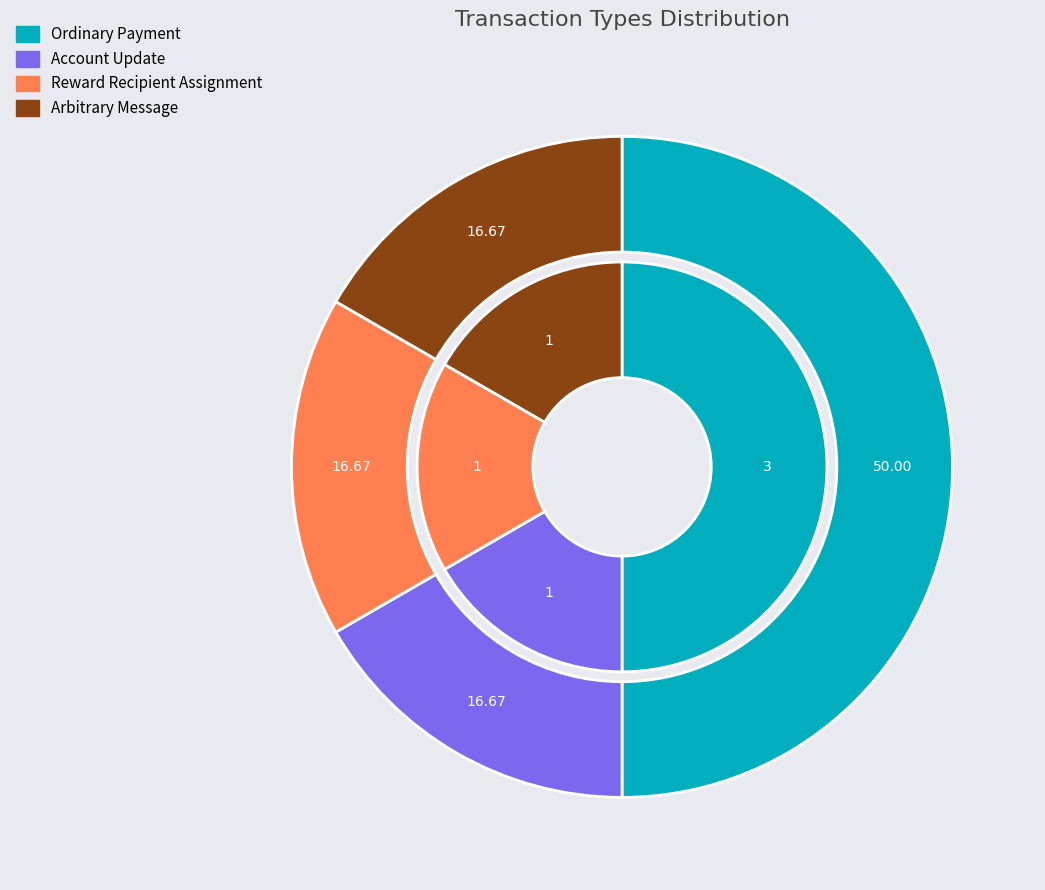

To the nearest percent, what is the average slice percentage?

25%